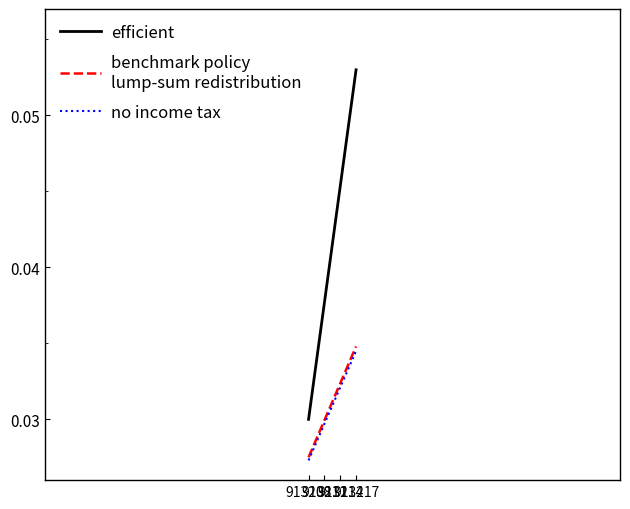

Is this an area chart (filled region under the line)?

No